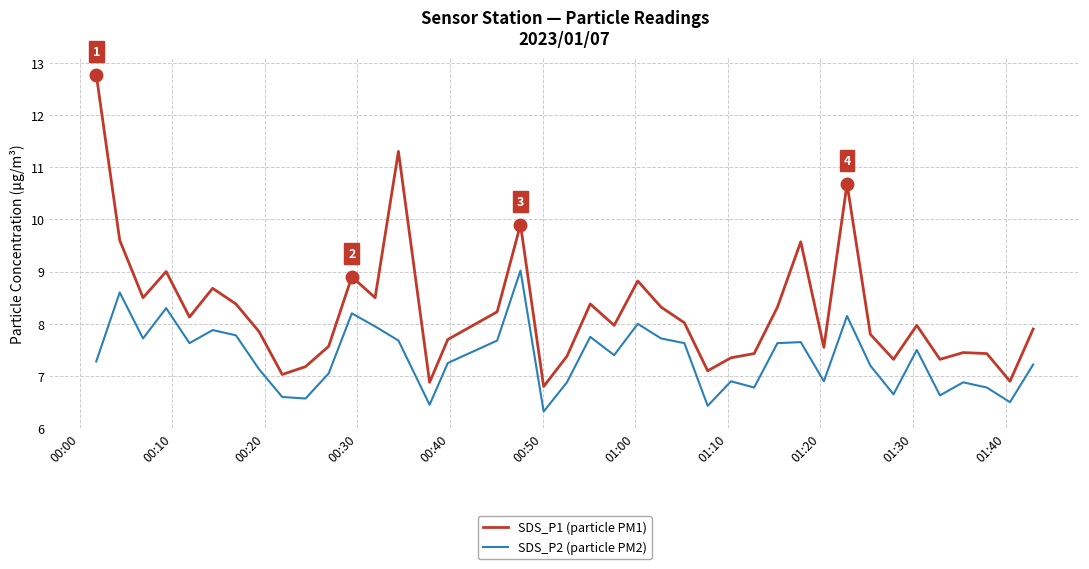

What is the greatest value displayed?

12.8